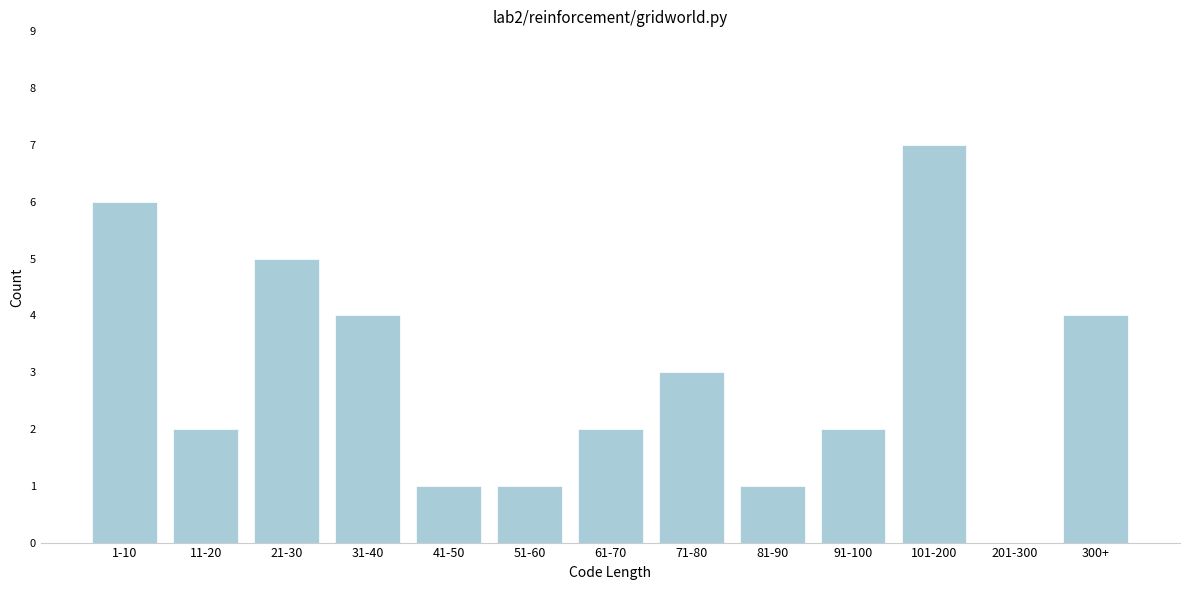

Reading left to right, extract all data points from this chart.

1-10=6	11-20=2	21-30=5	31-40=4	41-50=1	51-60=1	61-70=2	71-80=3	81-90=1	91-100=2	101-200=7	201-300=0	300+=4